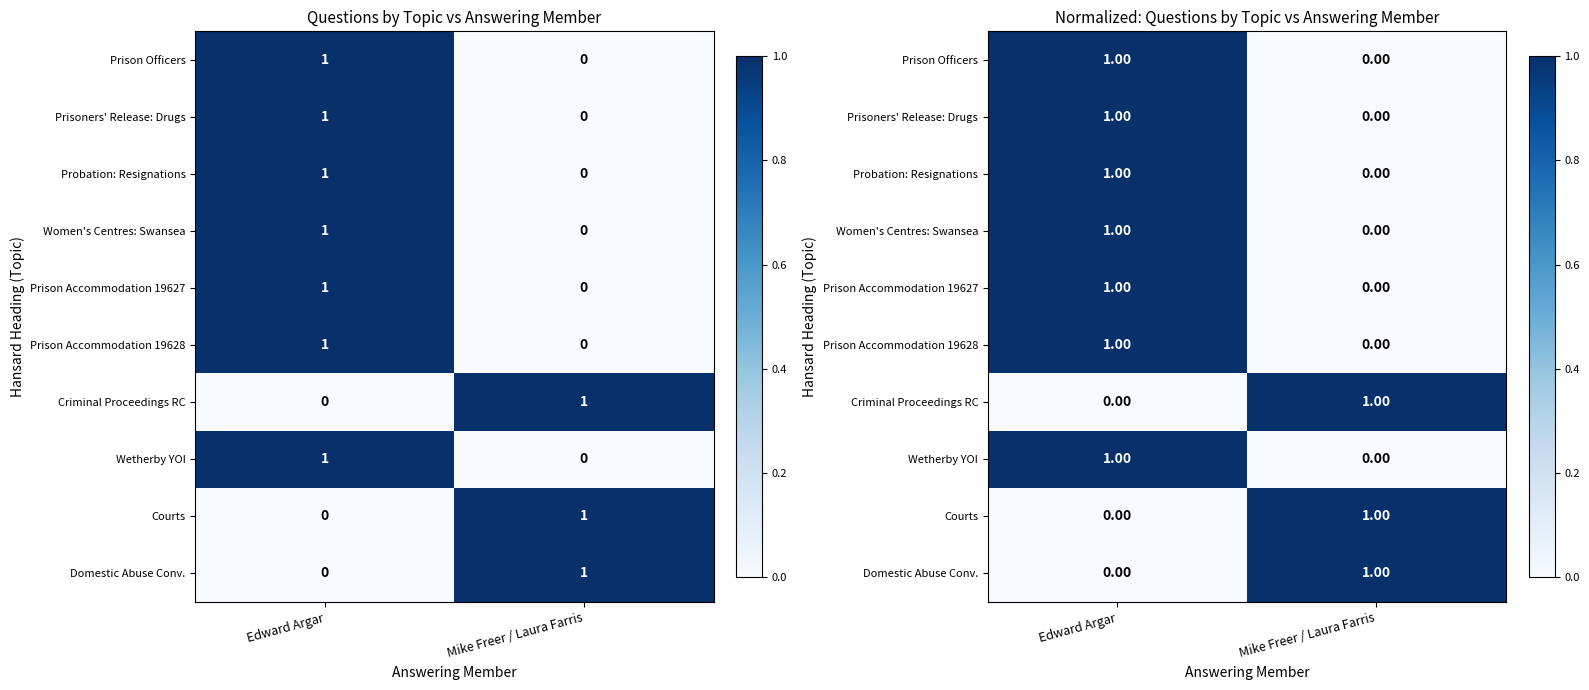

The Domestic Abuse Conv. series shows 0 at Mike Freer / Laura Farris. True or false?

False